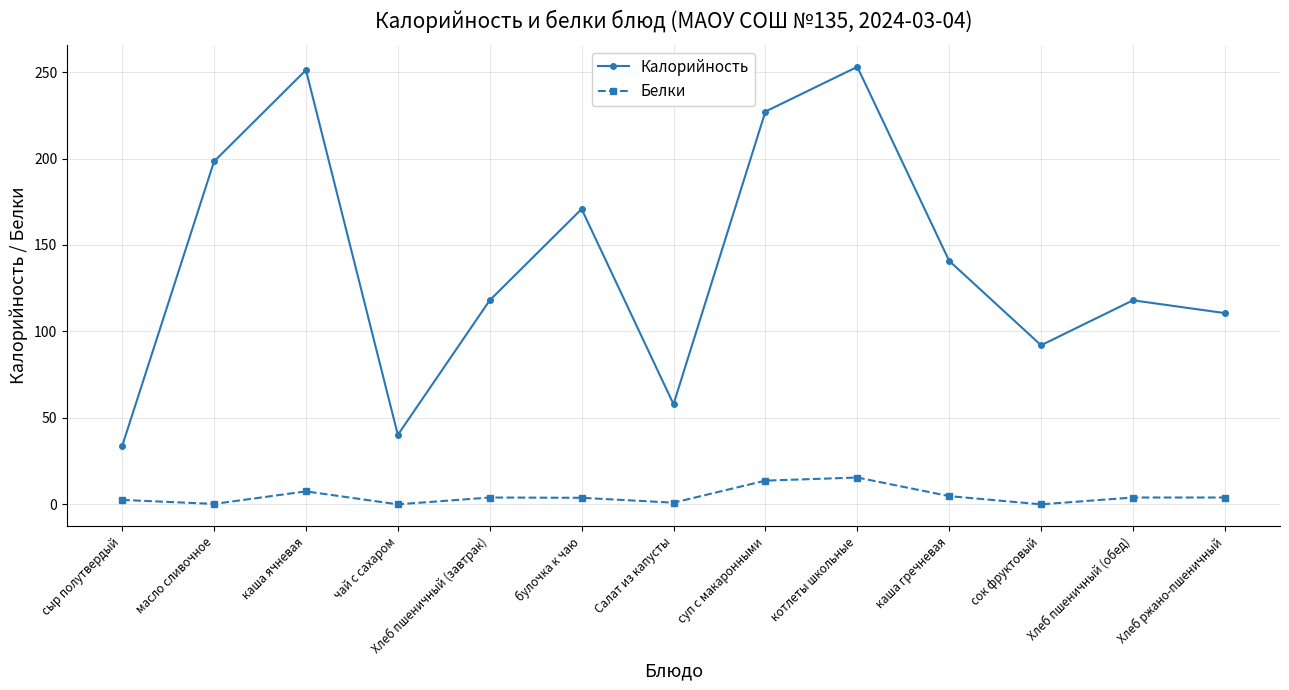

The Белки series shows 0.0 at сок фруктовый. True or false?

True